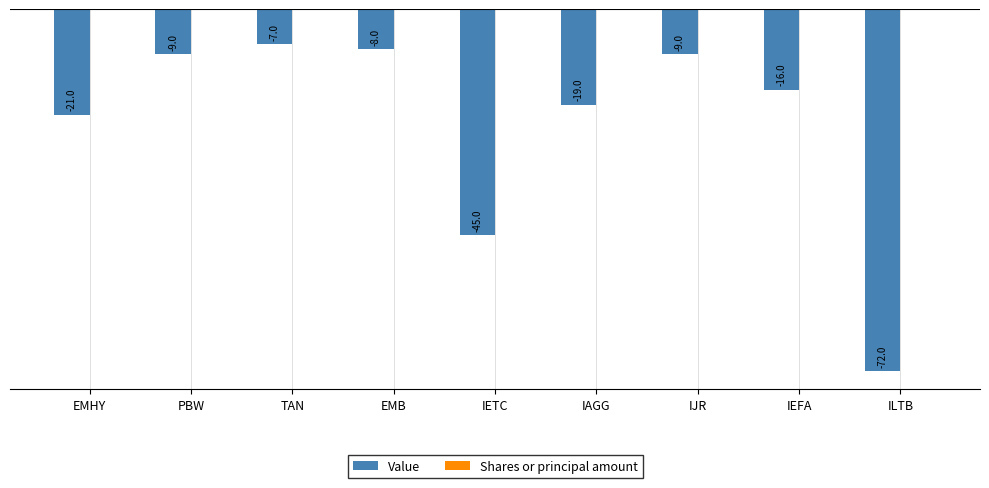

What is the label of the 2nd bar from the right?

IEFA